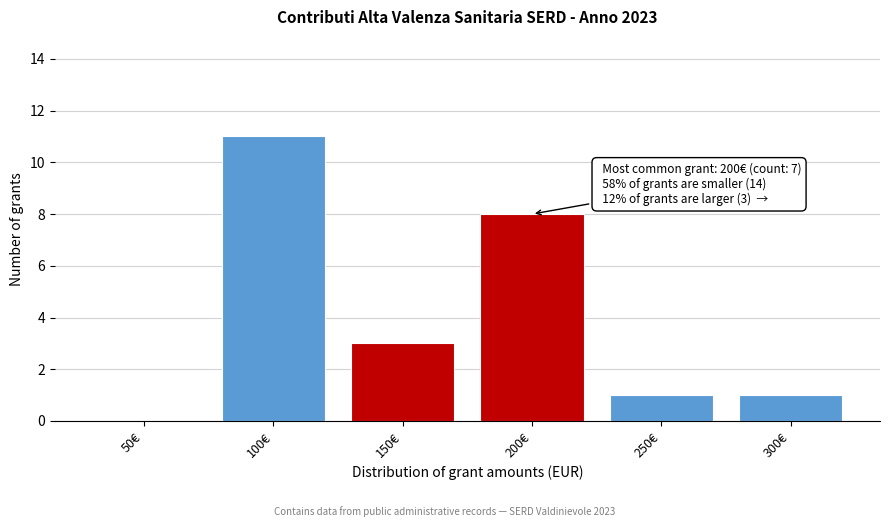

Reading right to left, what are all the values shown in this chart?

300€=1	250€=1	200€=8	150€=3	100€=11	50€=0